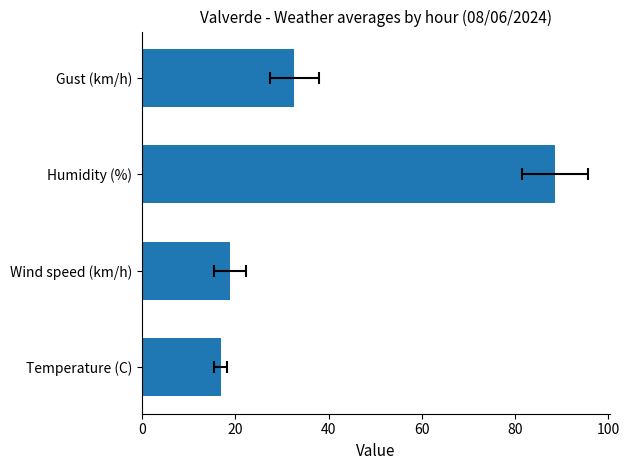

How many data points are less than 32?

2